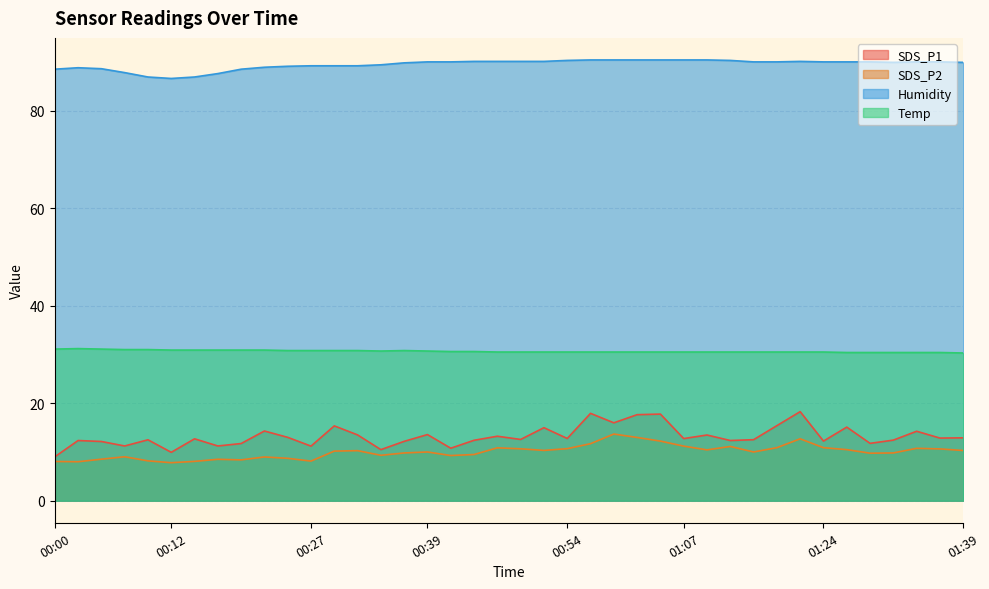

True or false: SDS_P1 and Humidity intersect in this chart.

False